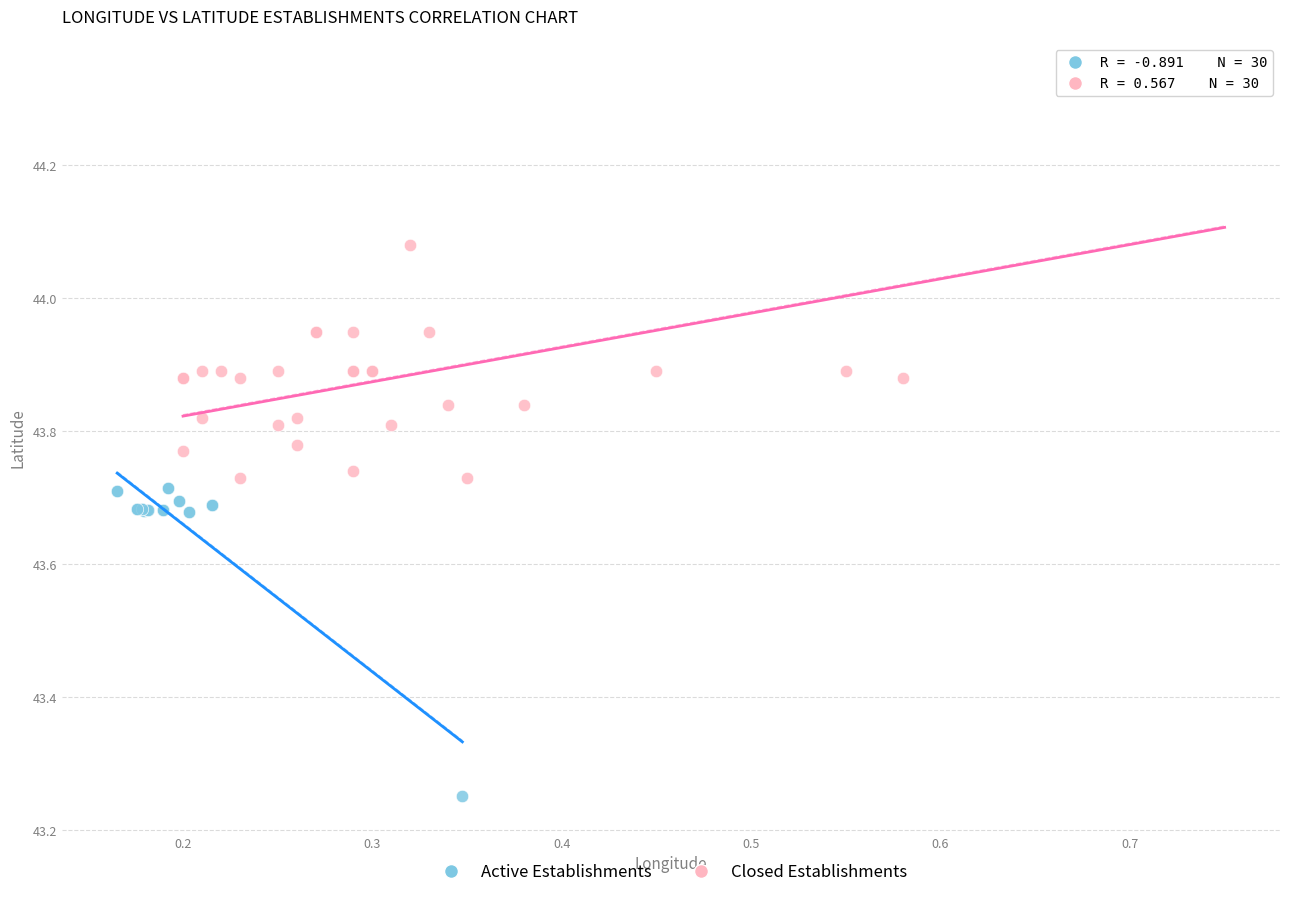

Which series reaches the minimum Y coordinate?

Active Establishments